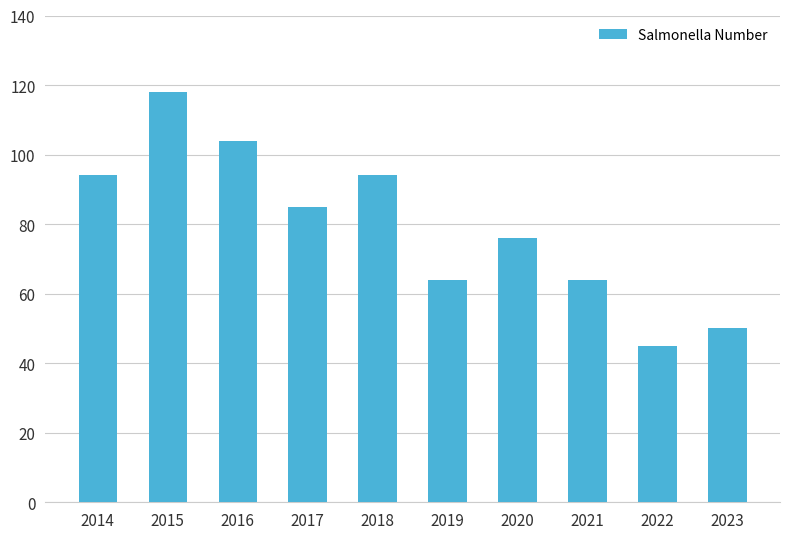

The value at 2022 is 45. True or false?

True